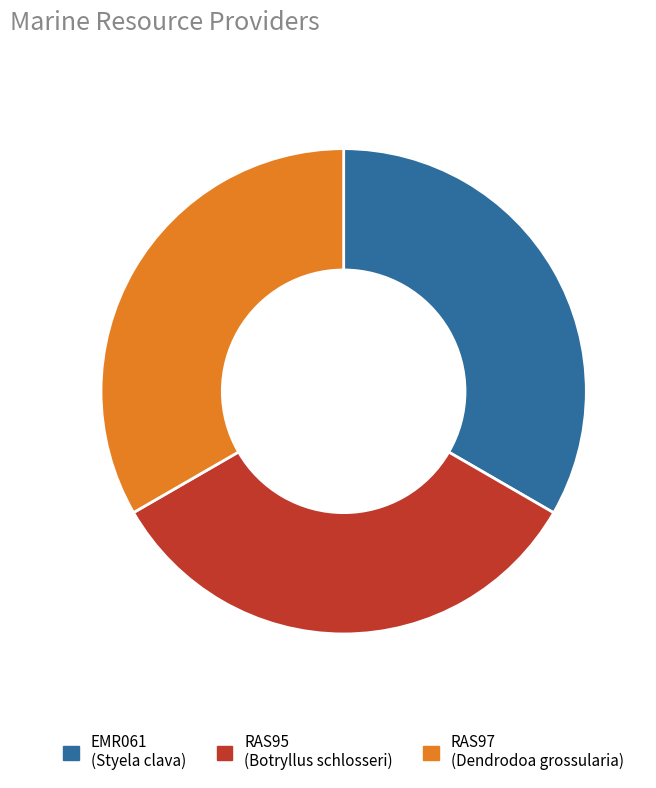

Is there a majority slice in this chart?

No